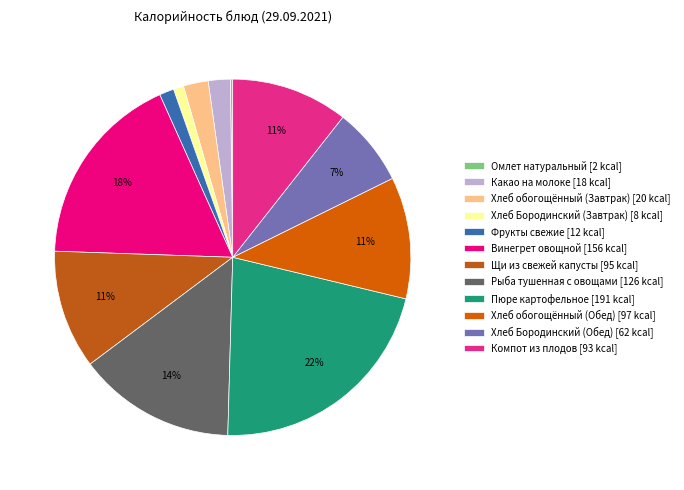

True or false: Компот из плодов accounts for 1% of the total.

False